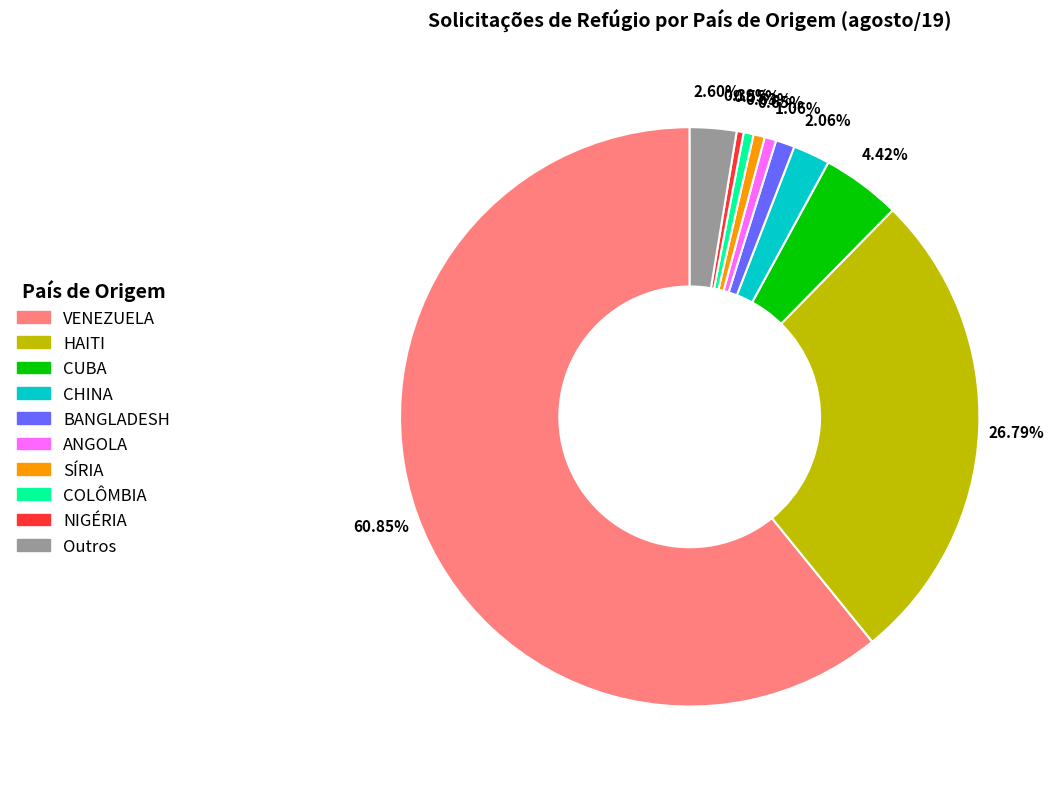

Combined, do VENEZUELA and COLÔMBIA account for over 50%?

Yes